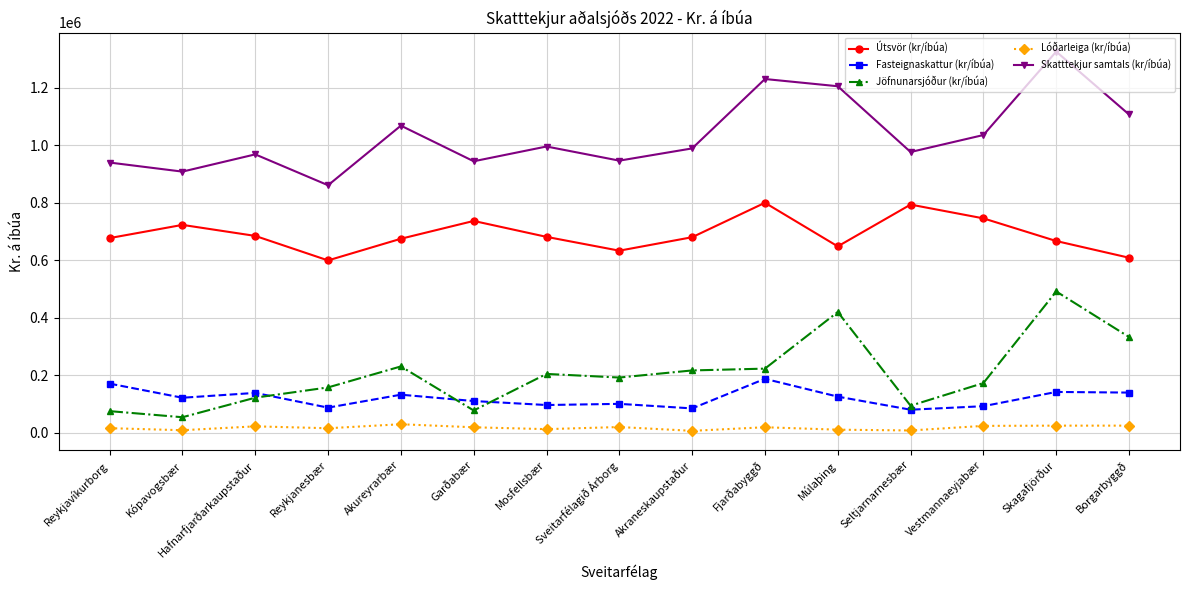

Does the chart have visible grid lines?

Yes